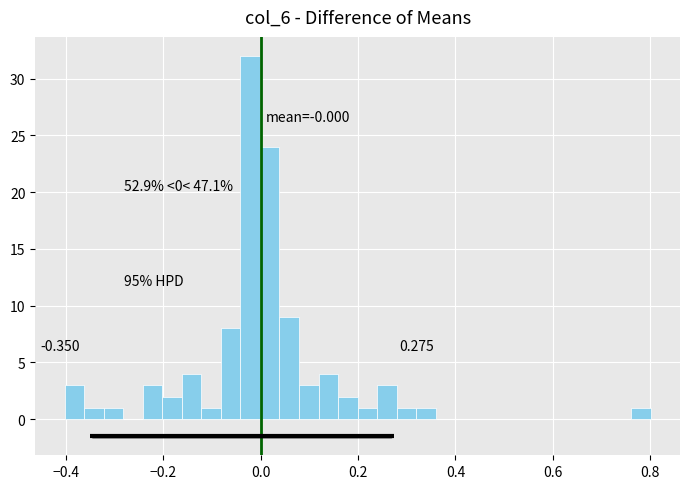

Around what value on the x-axis is the tallest bar? Give the approximate position of its centre, as read against the axis.

-0.02